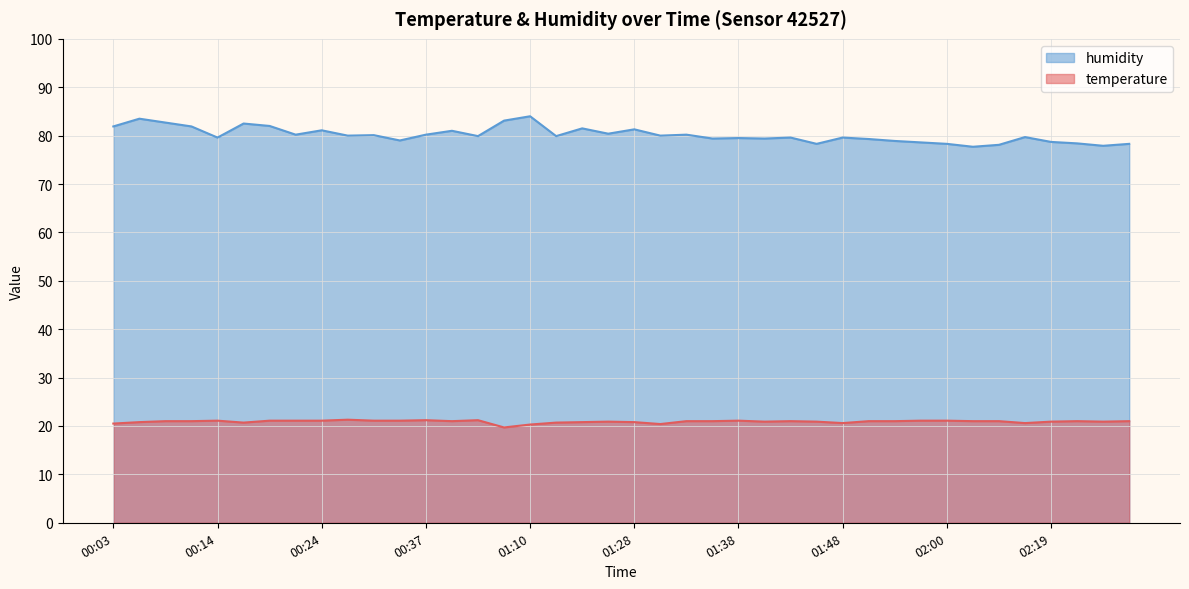

What is the sum of the temperature values at 01:55 and 02:05?

42.1